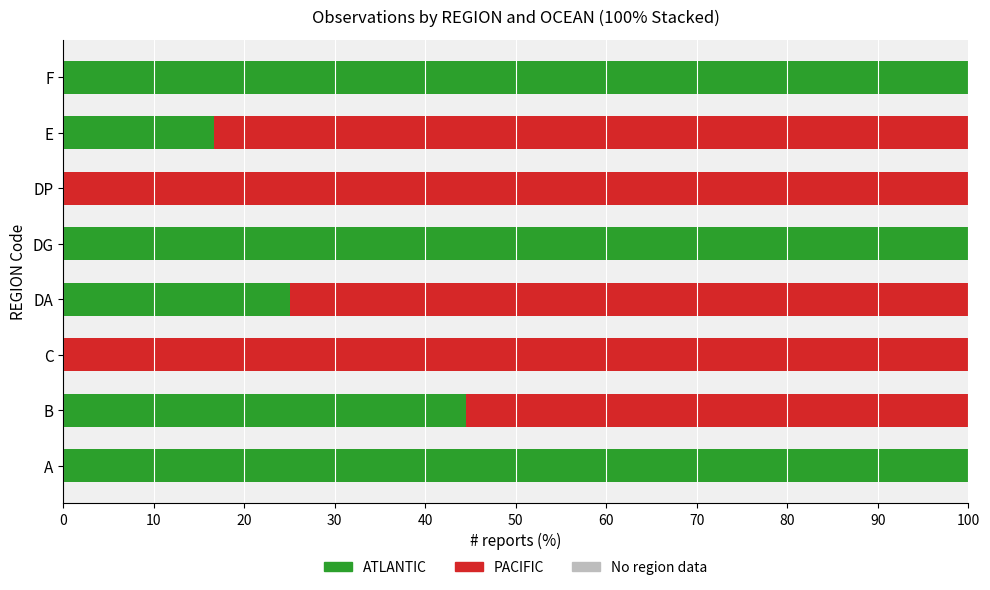

What is the highest value of the ATLANTIC series?

100.0